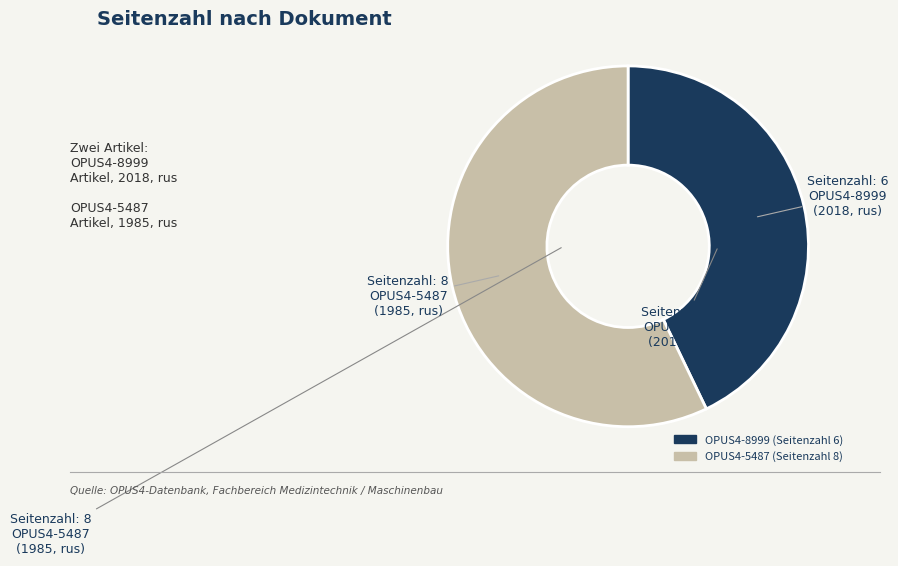

Do OPUS4-5487 and OPUS4-8999 together represent more than half of the pie?

Yes